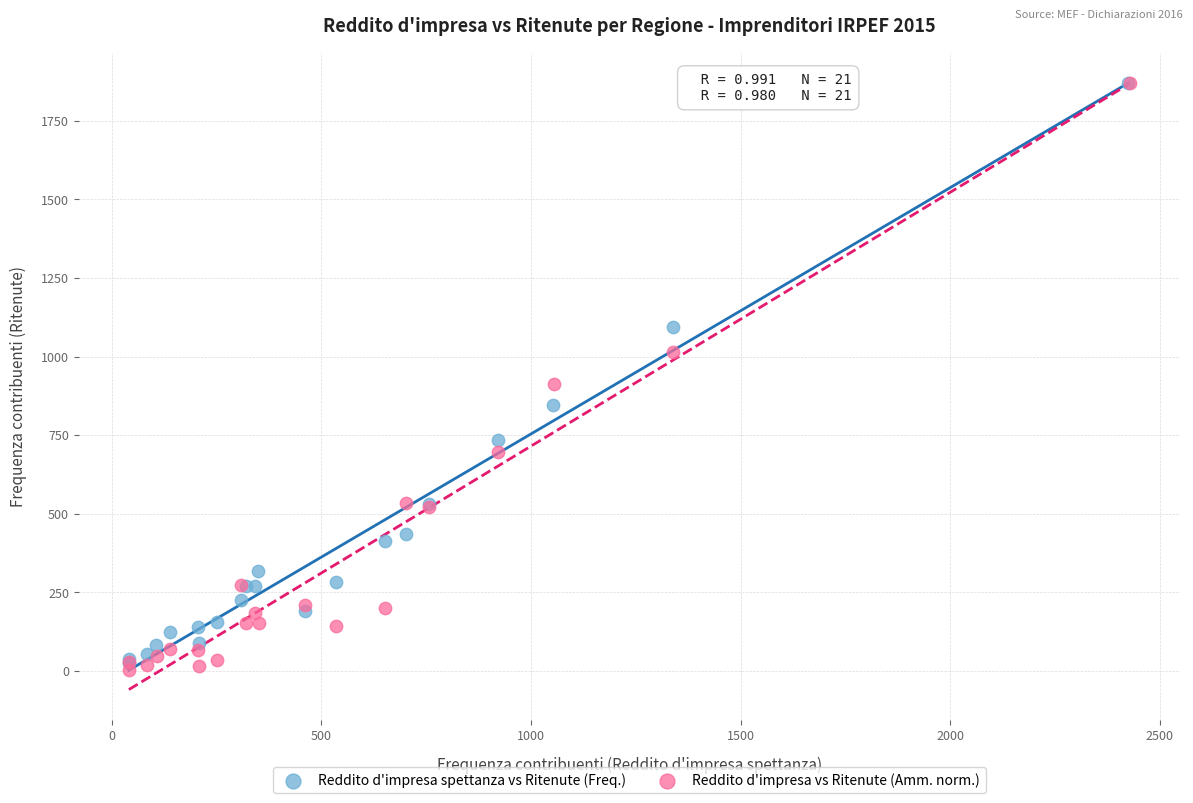

Which series has the widest spread of Y values?

Reddito d'impresa vs Ritenute (Amm. norm.)